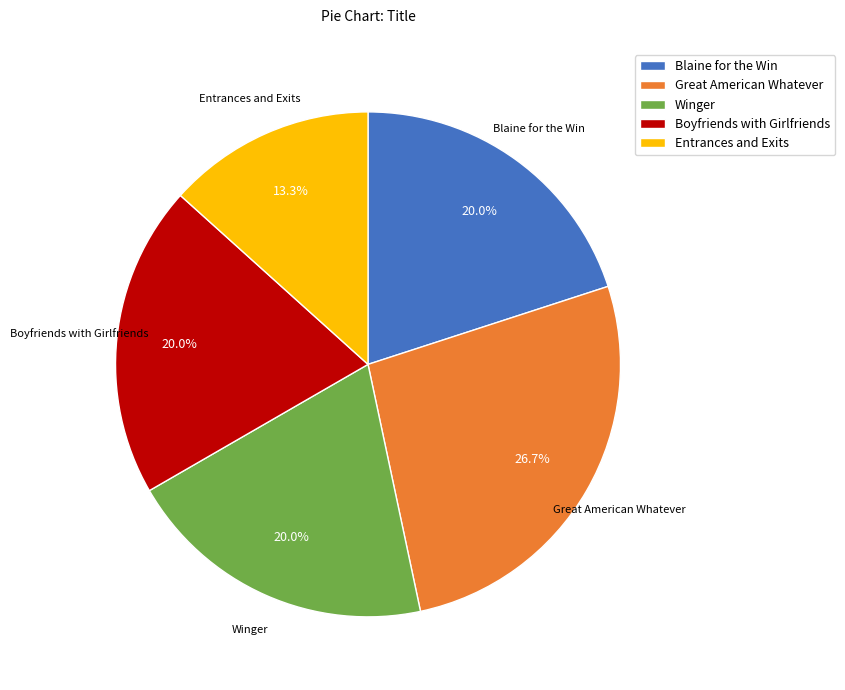

To the nearest percent, what portion does Blaine for the Win represent?

20%